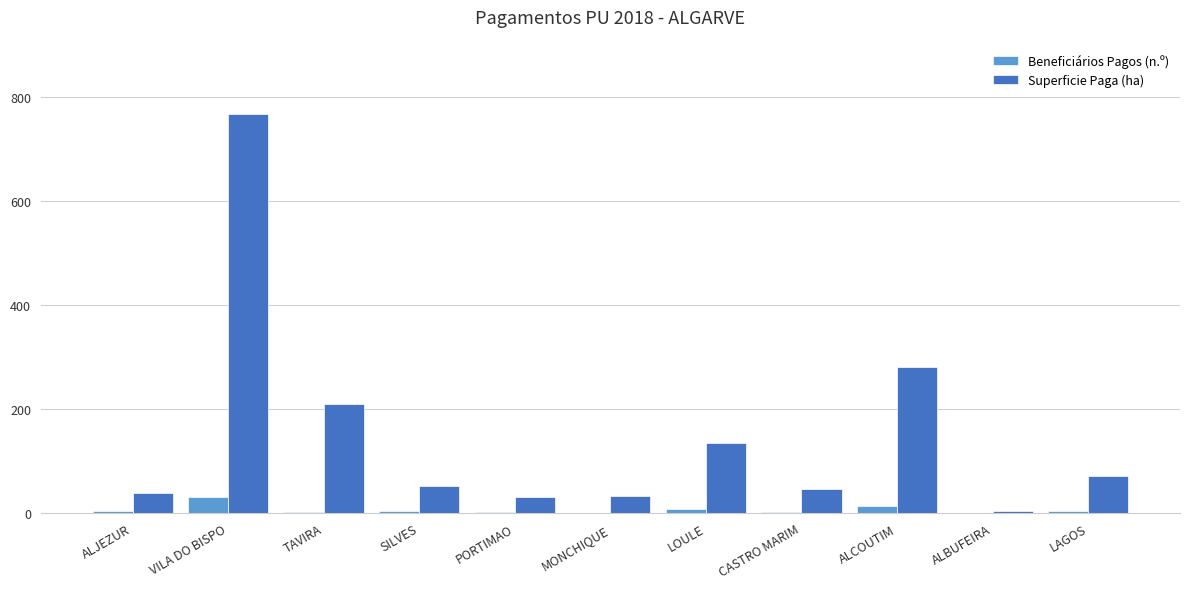

Which series has the largest total across all categories?

Superficie Paga (ha)